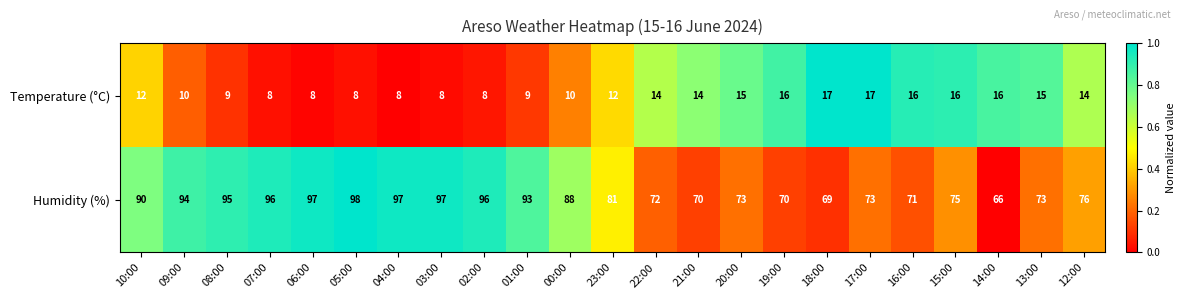

At which label does Humidity (%) reach its peak?

05:00